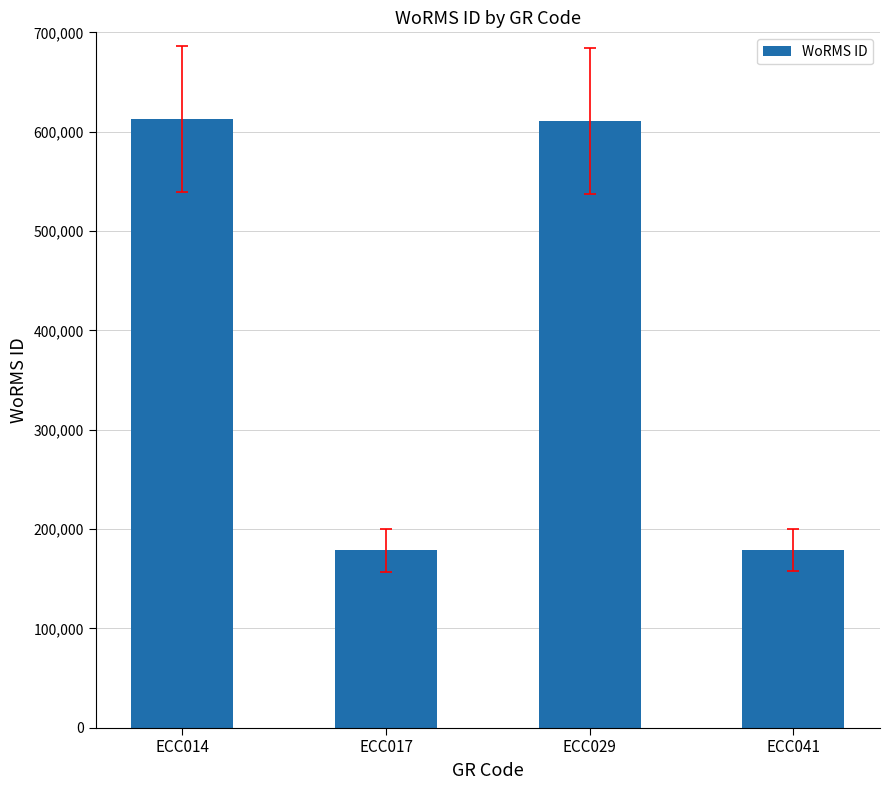

What is the ratio of the value at ECC029 to the value at ECC014?

1.0